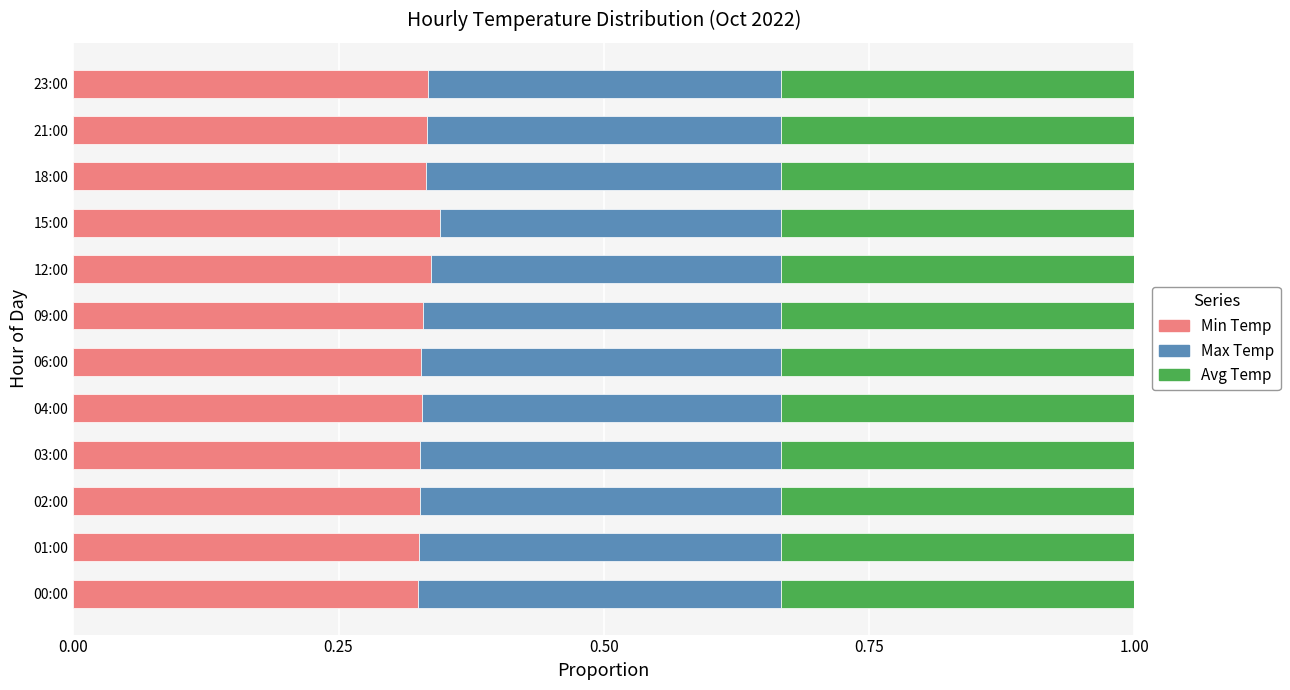

True or false: Min Temp has a value of 0.5 at 21:00.

False